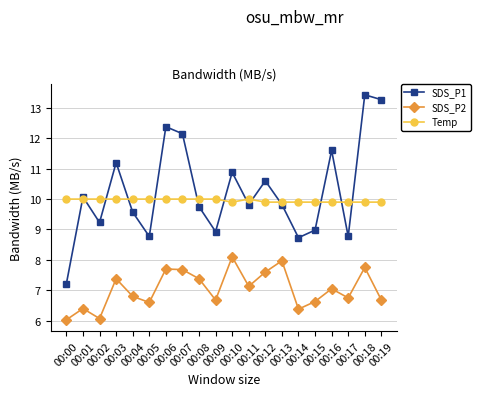

How many data points in Temp are less than 10?

9